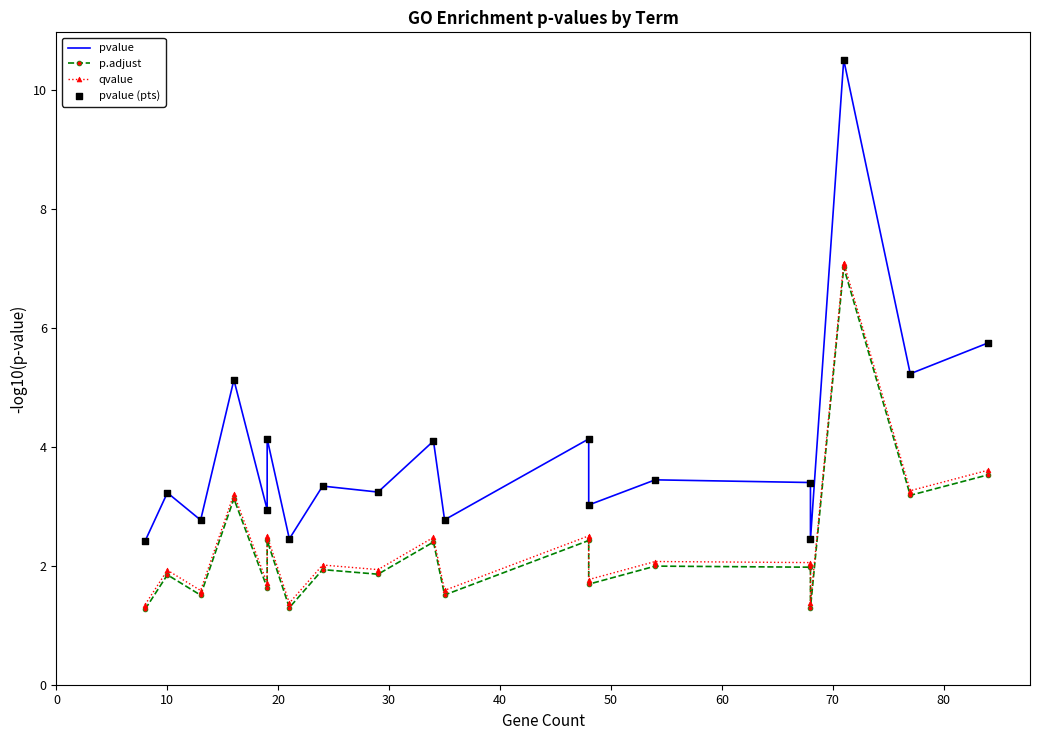

What are all the series names shown in the legend?

pvalue, p.adjust, qvalue, pvalue (pts)